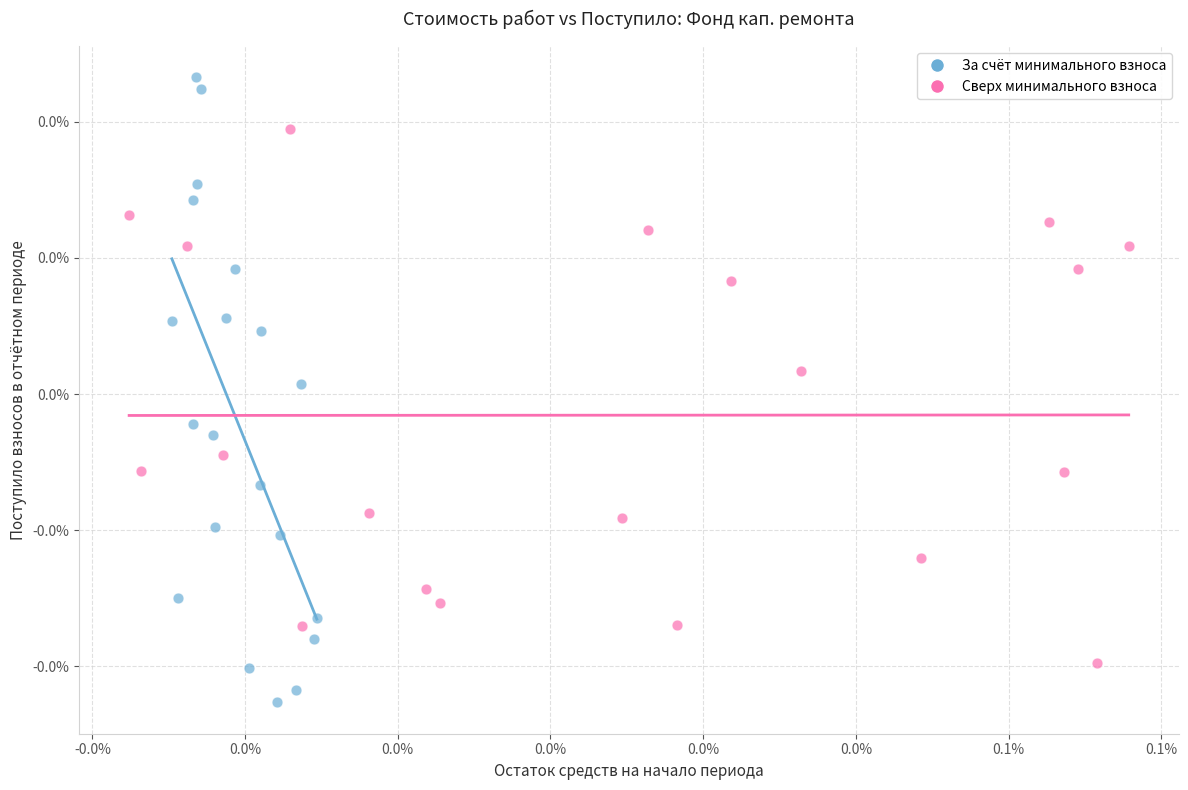

Which series has the widest spread of Y values?

За счёт минимального взноса